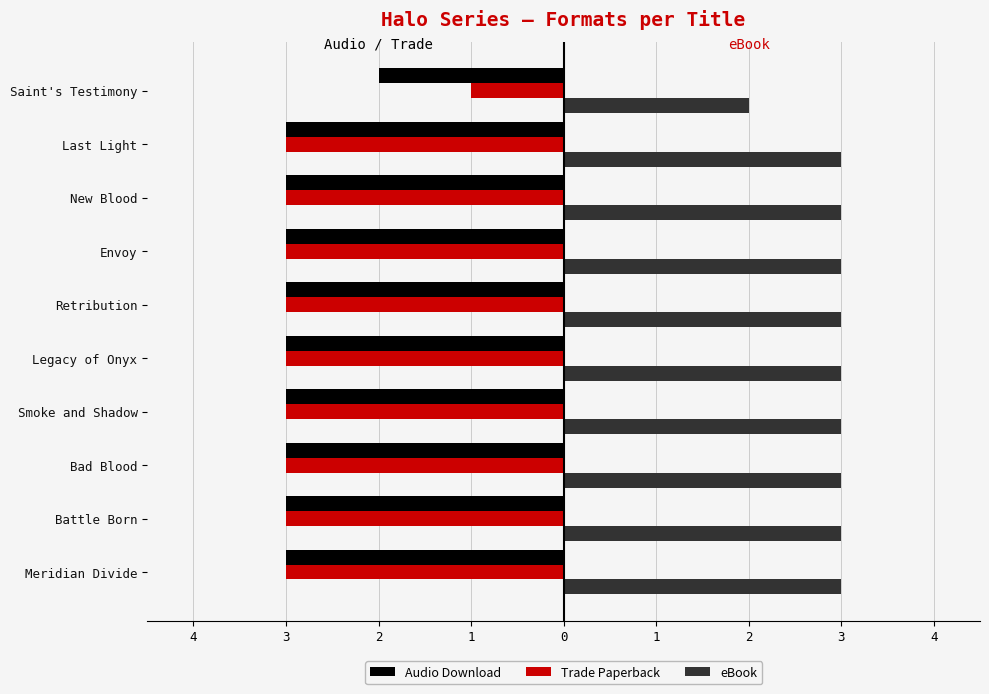

What are all the series names shown in the legend?

Audio Download, Trade Paperback, eBook